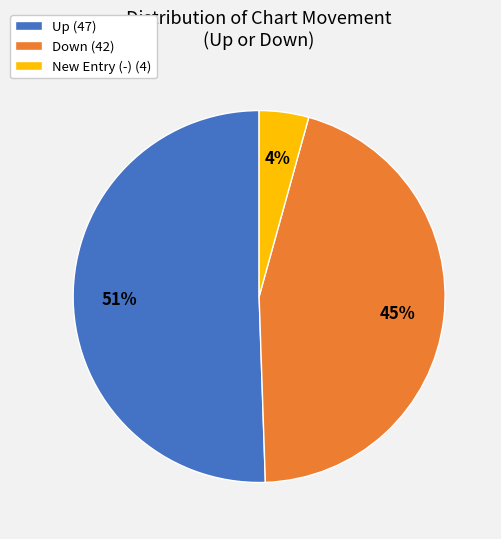

Which category has the smallest portion of the pie?

New Entry (-) (4)